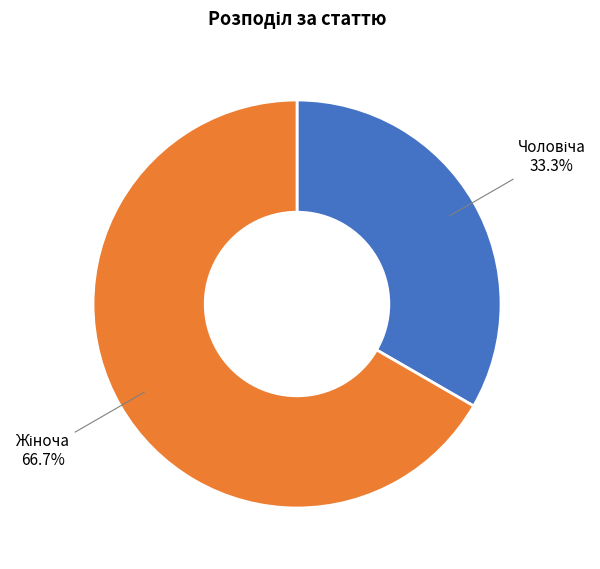

Does any single category account for the majority?

Yes